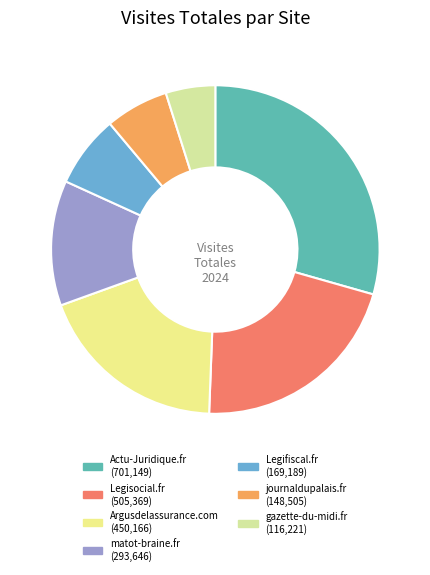

What is the smallest slice in the pie chart?

gazette-du-midi.fr